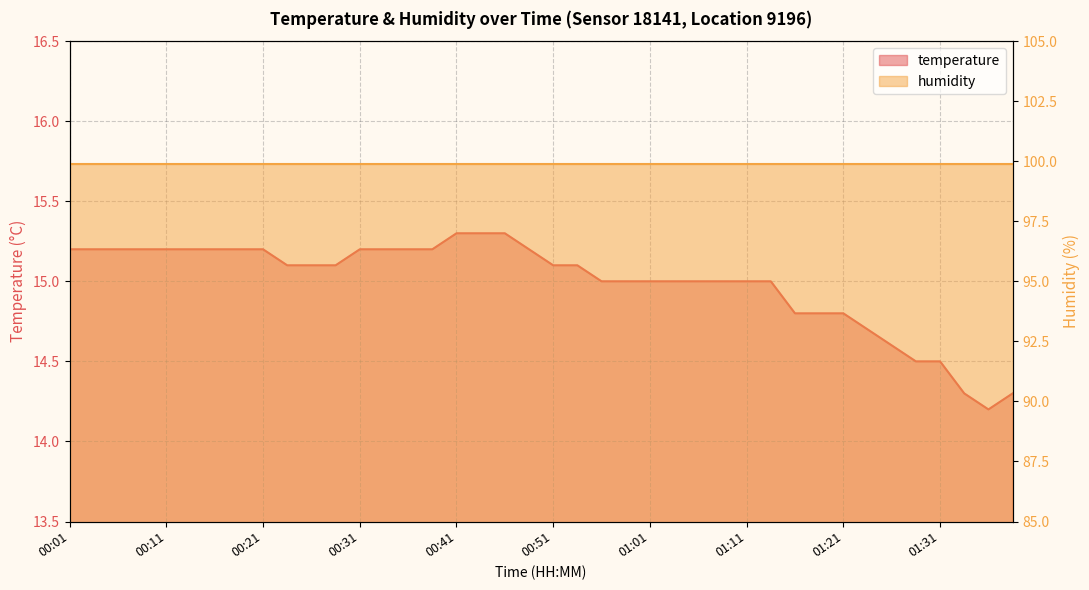

What is the change in value from 00:16 to 00:41?

+0.1